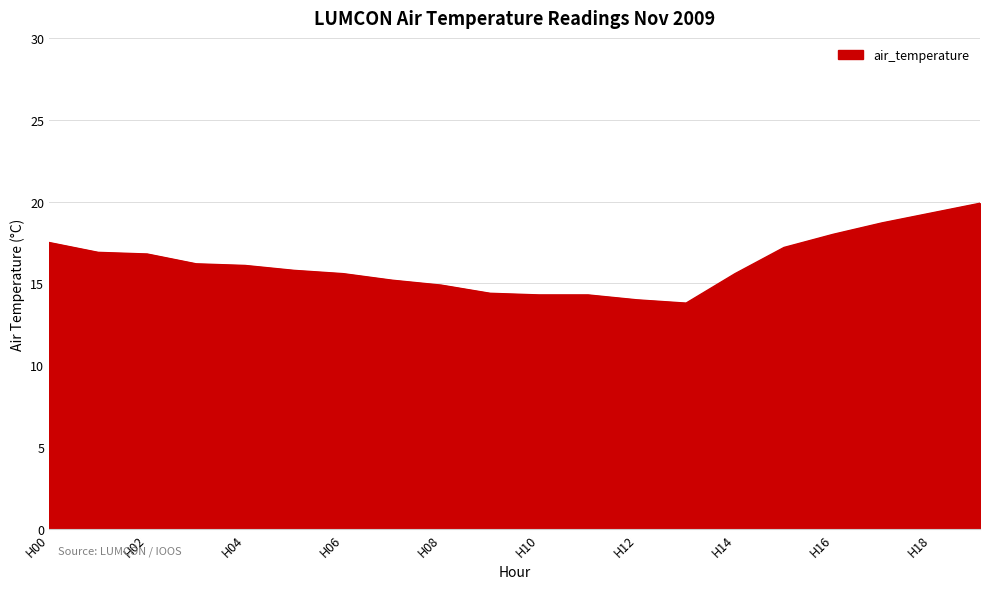

What is the difference between the maximum and minimum values?

6.1